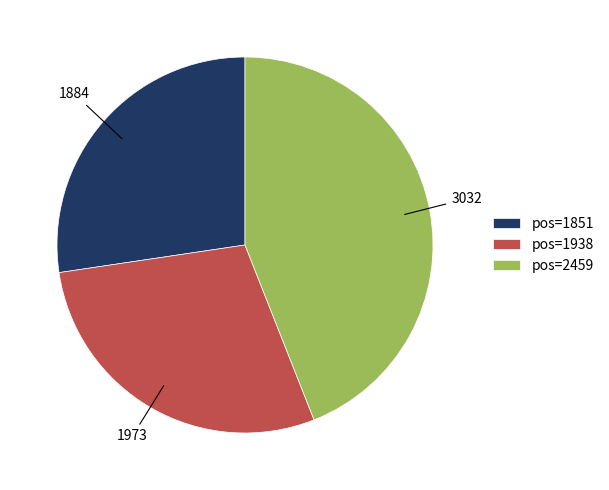

What is the ratio of the value at pos=1851 to the value at pos=1938?

1.0